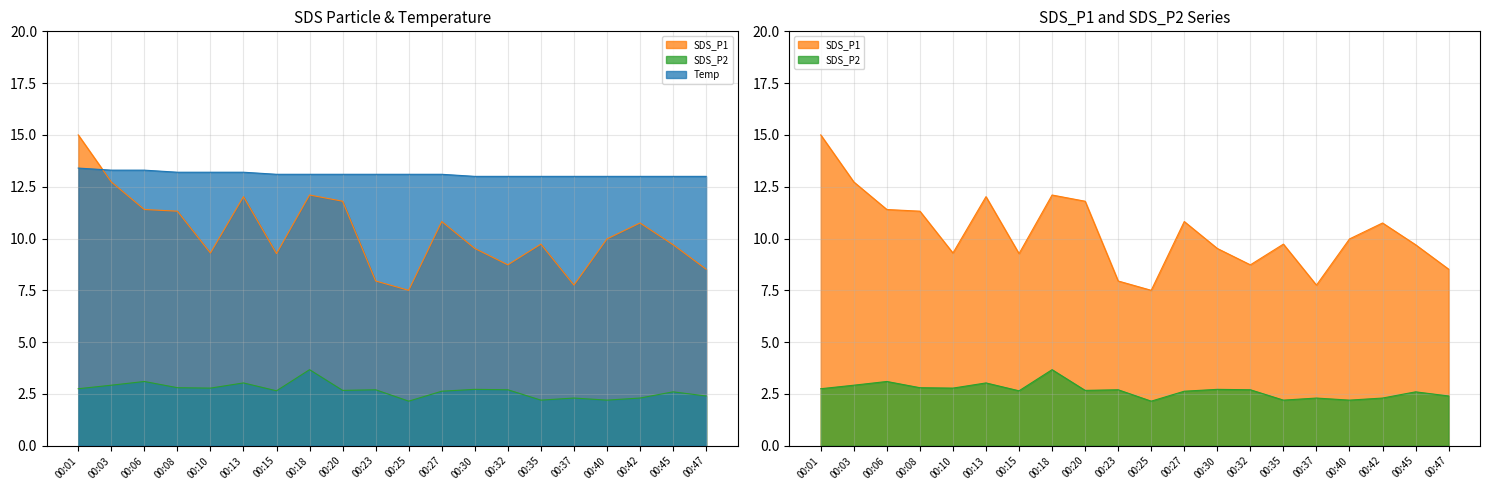

The SDS_P2 series shows 2.2 at 00:40. True or false?

True